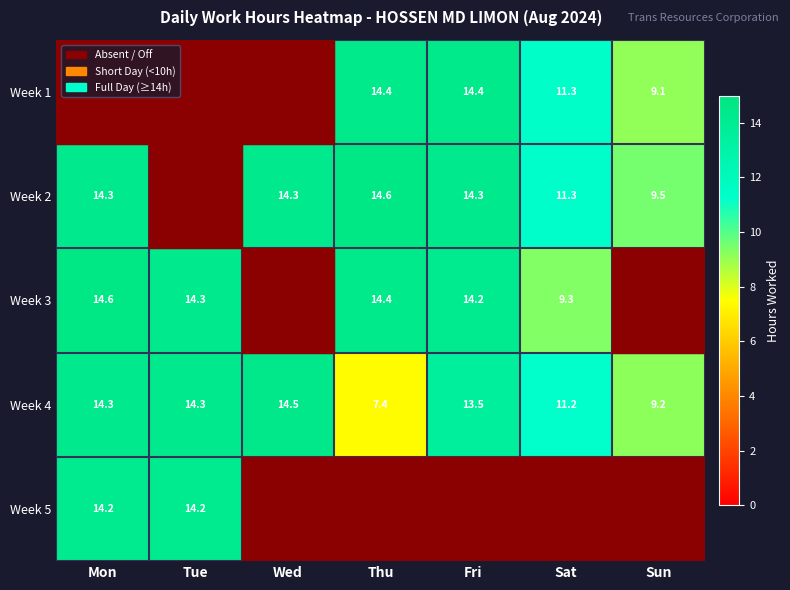

Is the value of Week 3 at Tue greater than the value of Week 4 at Wed?

No